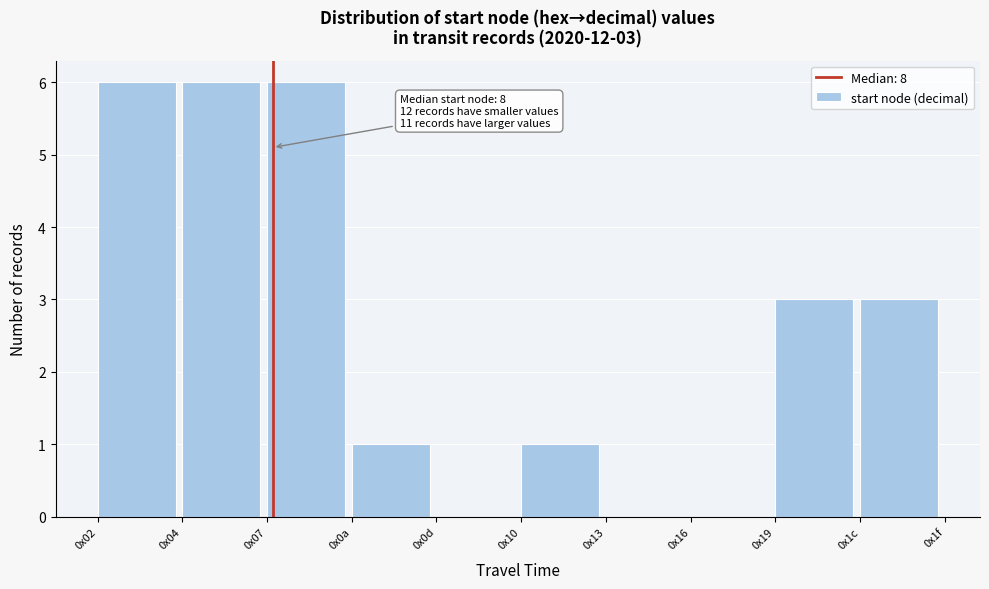

Reading left to right, transcribe all the data shown in this chart.

0x02=6	0x04=6	0x07=6	0x0a=1	0x0d=0	0x10=1	0x13=0	0x16=0	0x19=3	0x1c=3